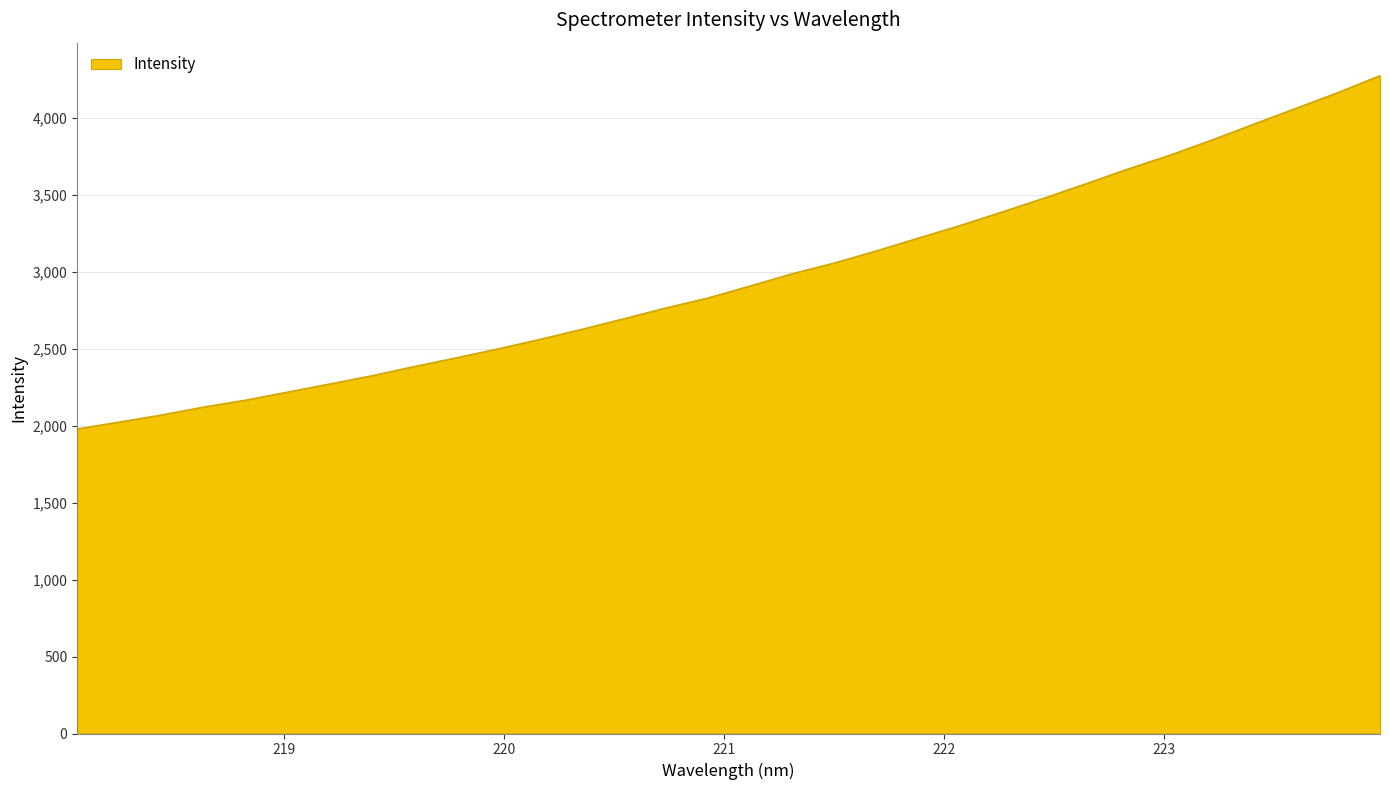

What is the smallest value displayed?

1979.4